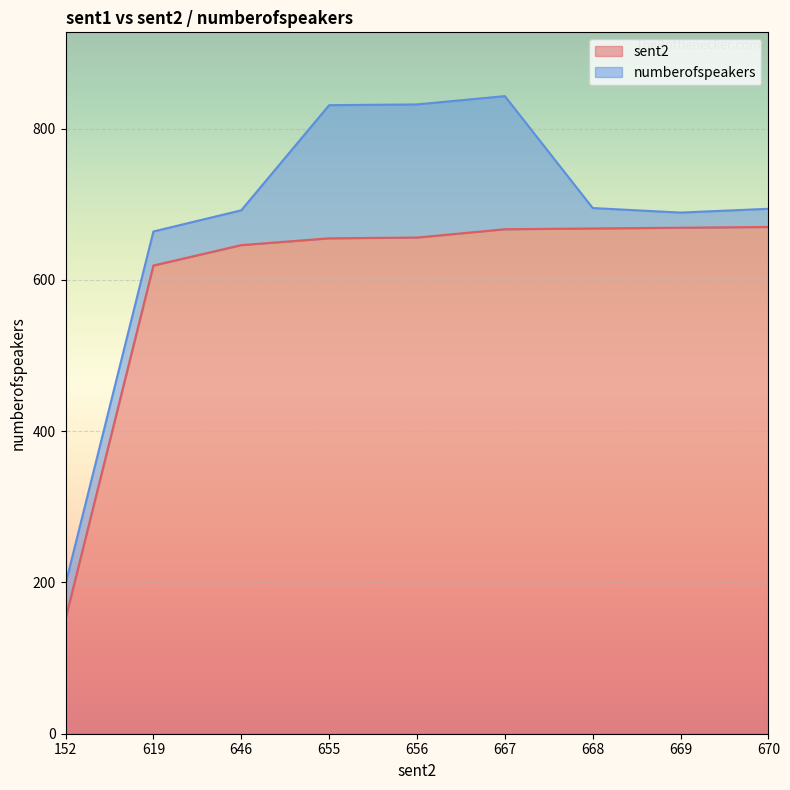

True or false: the data shows 656 at 656.

True